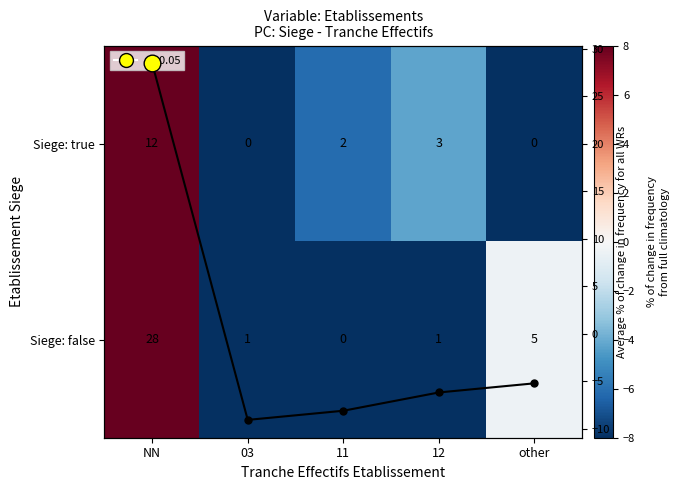

How many values in the Siege: false series are below -8?

3